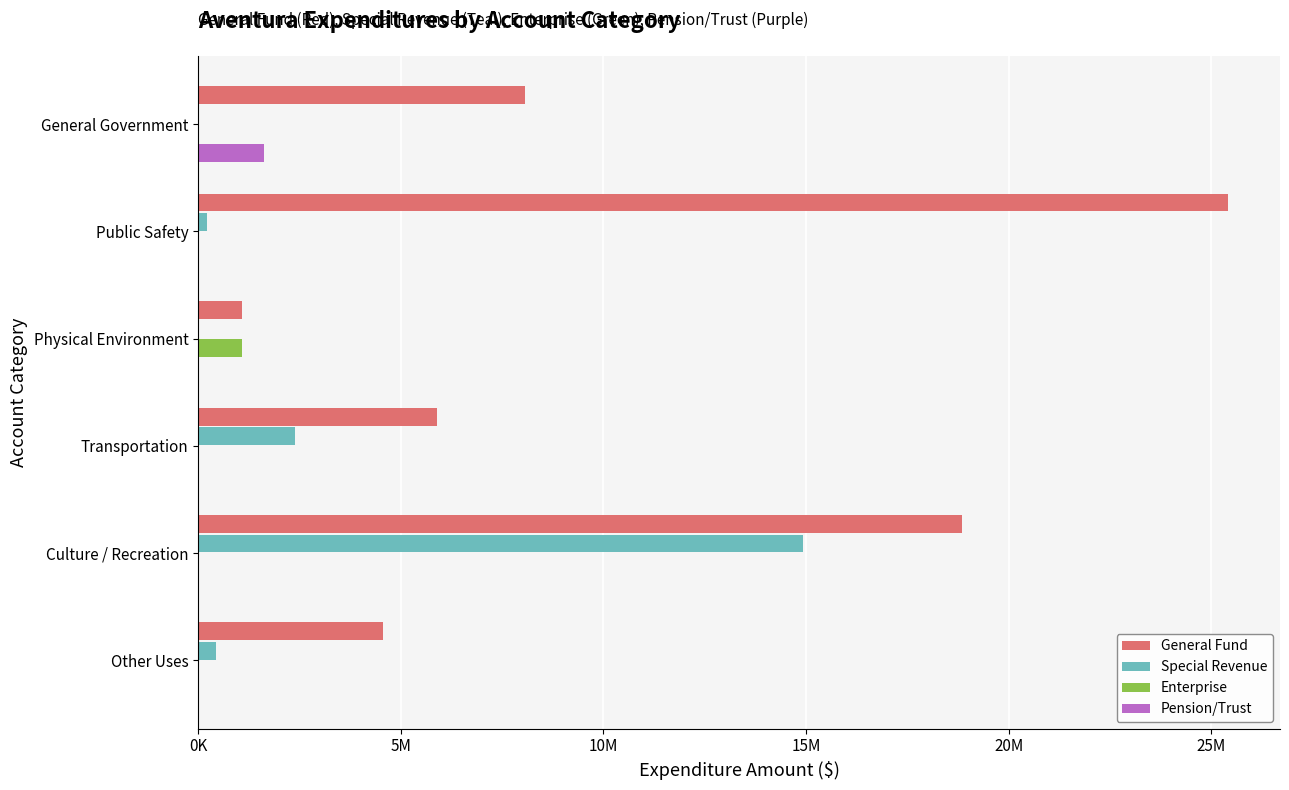

What are all the series names shown in the legend?

General Fund, Special Revenue, Enterprise, Pension/Trust